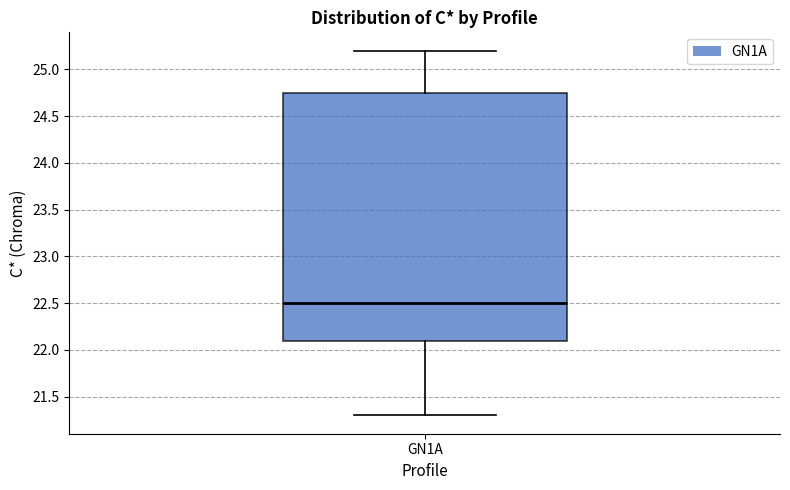

Transcribe this box plot: give where the median line is, the range the box spans, and where the two whiskers end, as read against the y-axis. The values are not printed on the chart, so give them approximately, as read against the axis.

median 22.50, box 22.10 to 24.75, whiskers 21.30 to 25.20